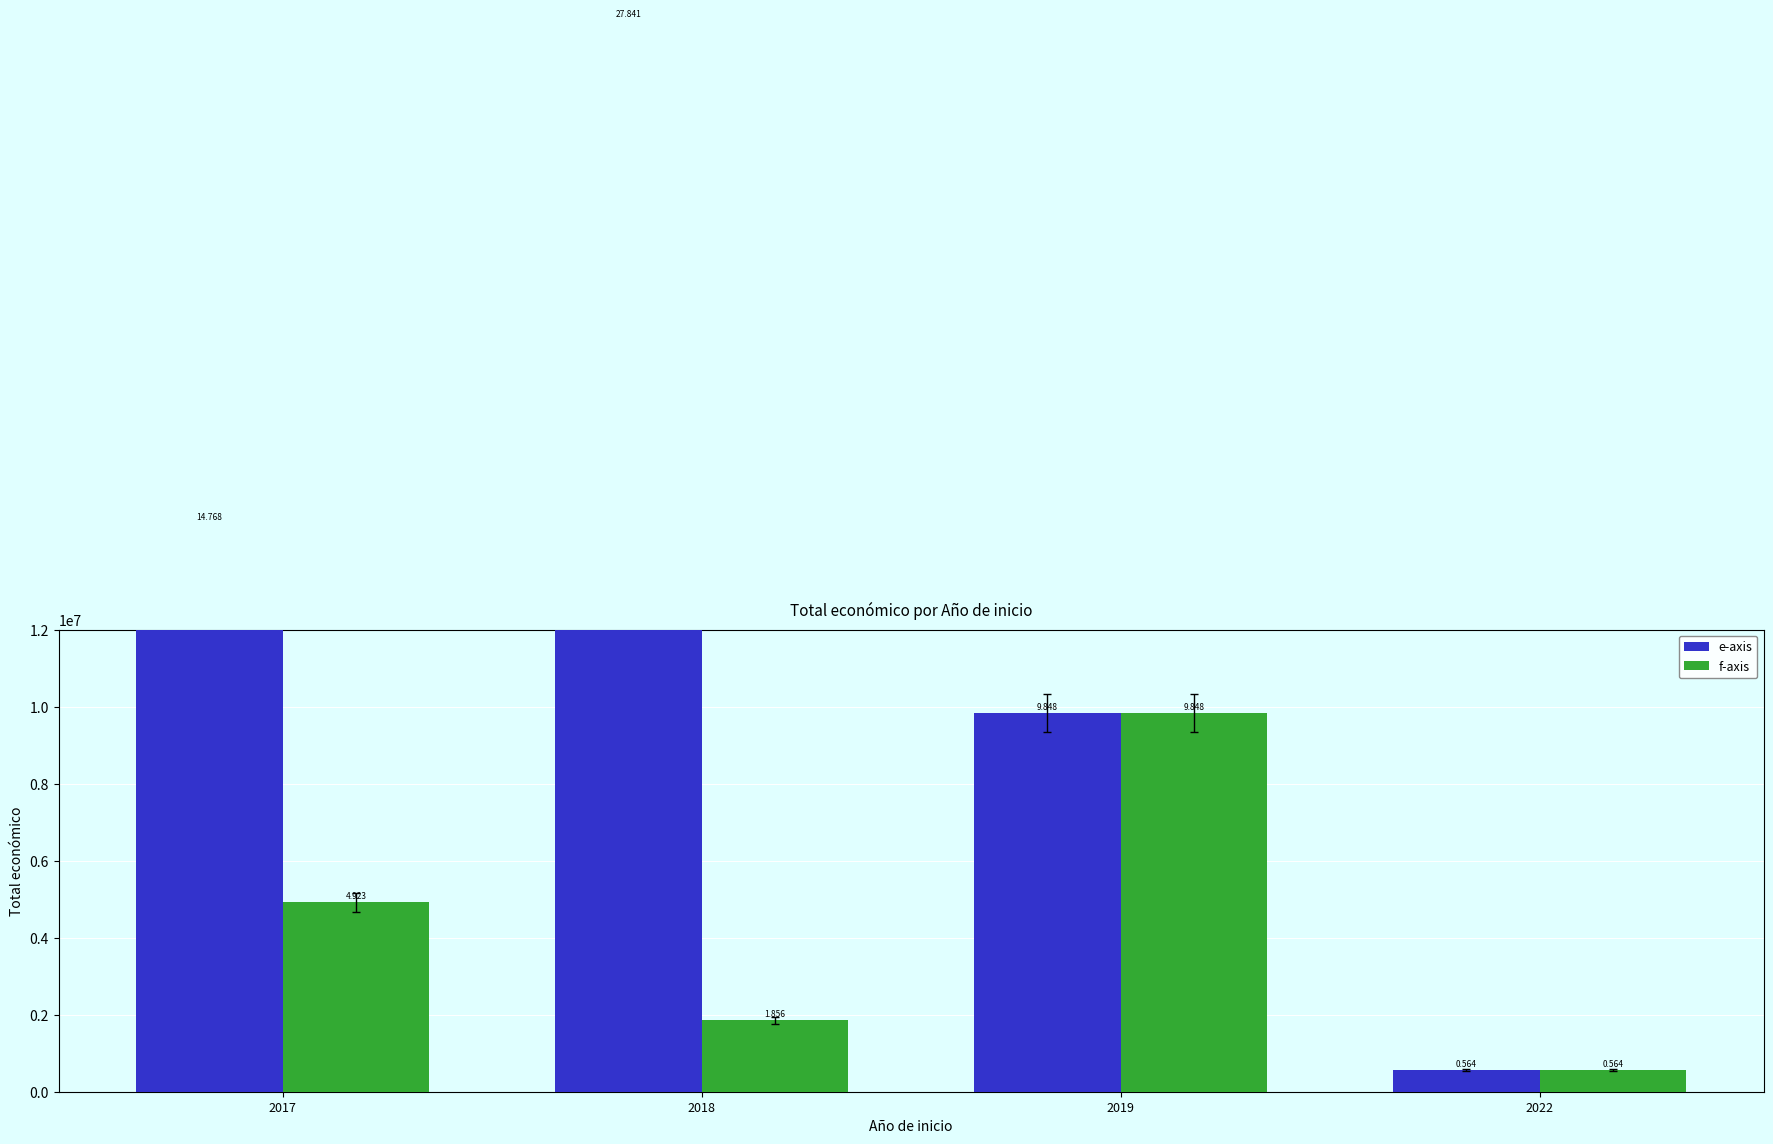

Is the value of e-axis at 2019 greater than the value of f-axis at 2017?

Yes